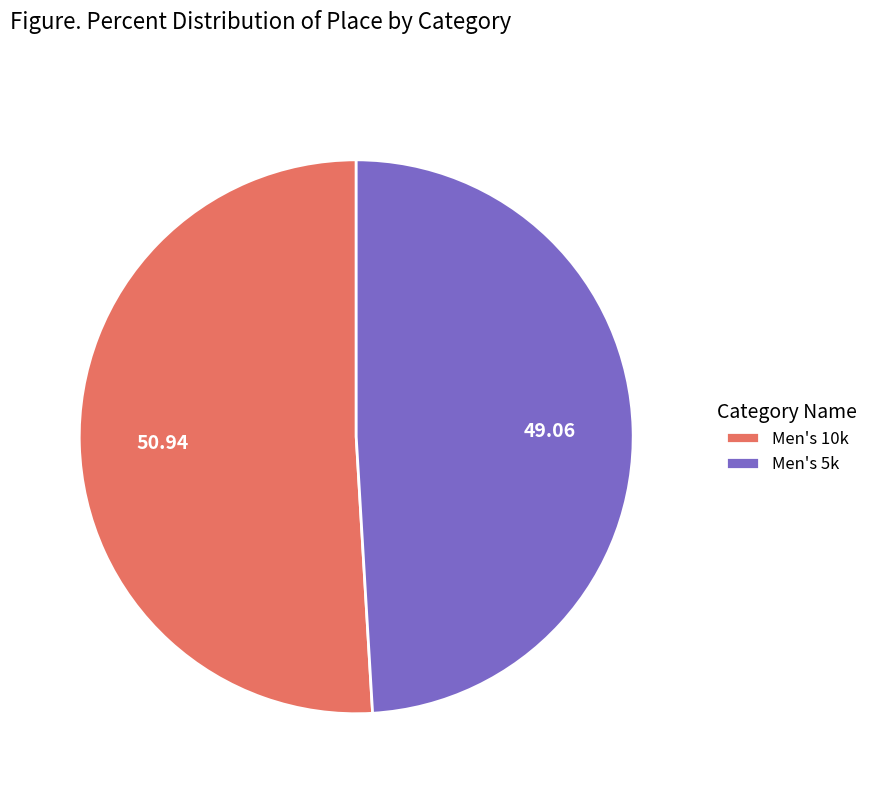

Is there any slice that represents more than half of the pie?

Yes